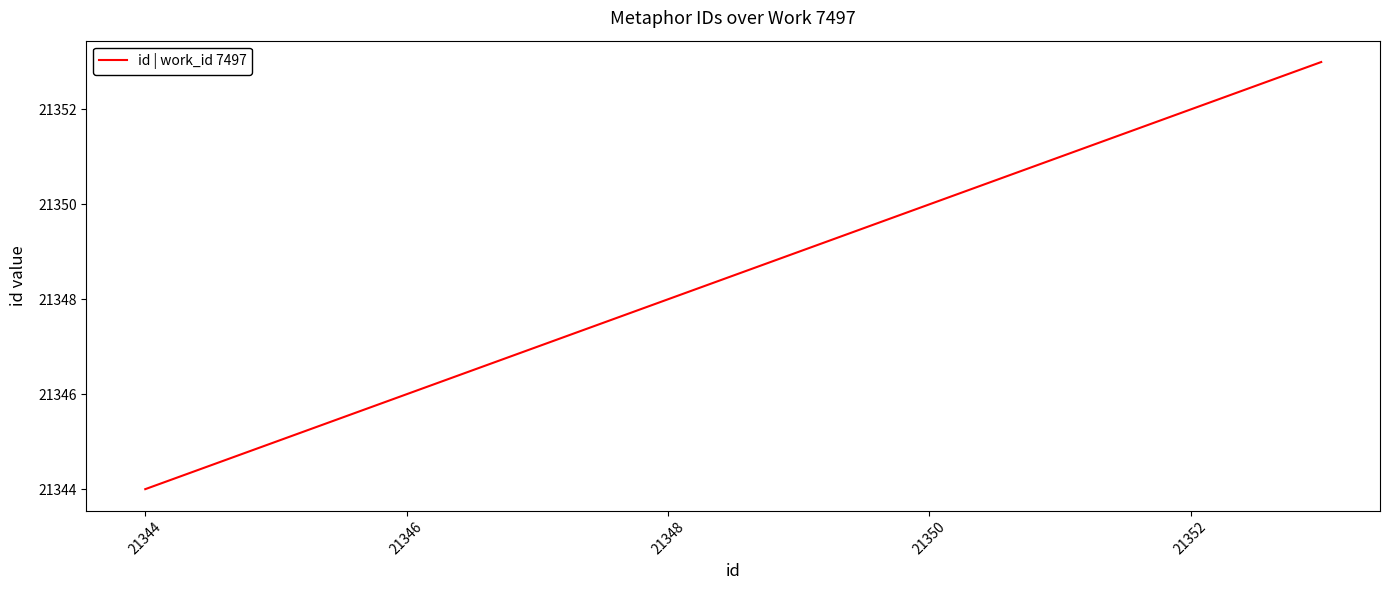

What is the minimum value shown in the chart?

21344